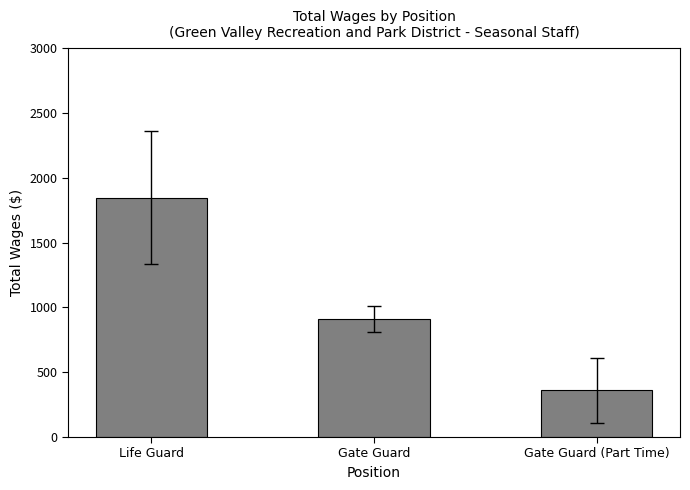

Reading left to right, list all the values displayed in this chart.

1847.6	908.6	359.5